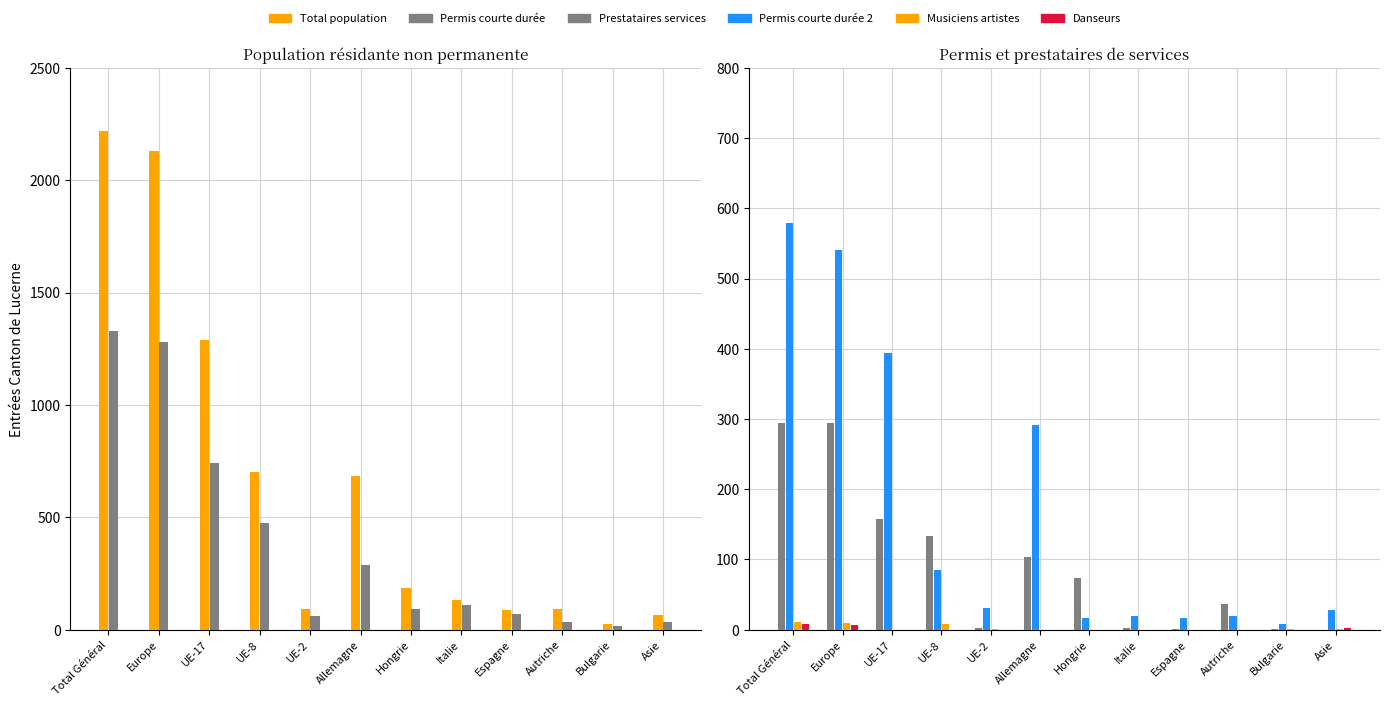

Does the chart contain stacked bars?

No